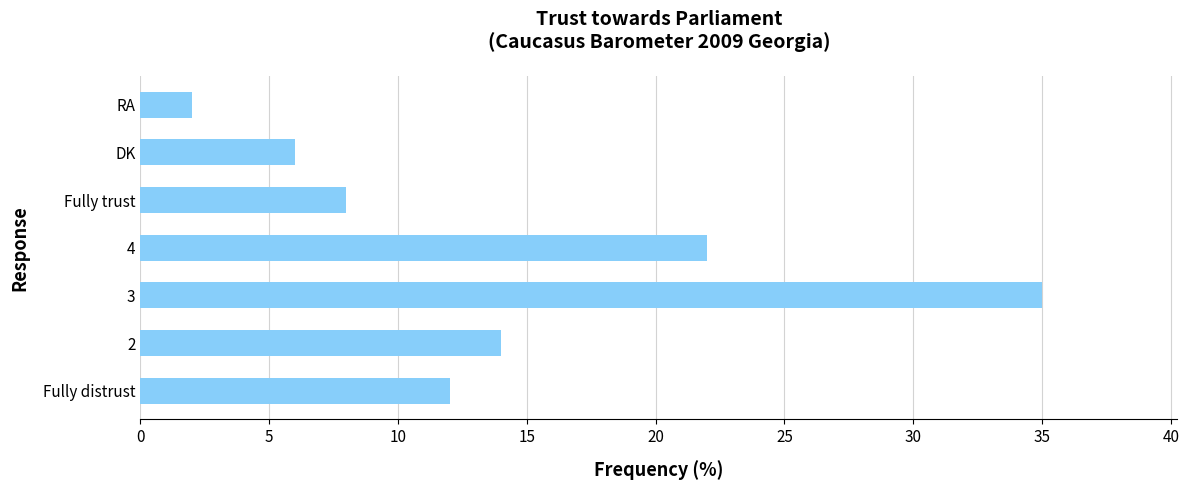

How many bars are there in total?

7